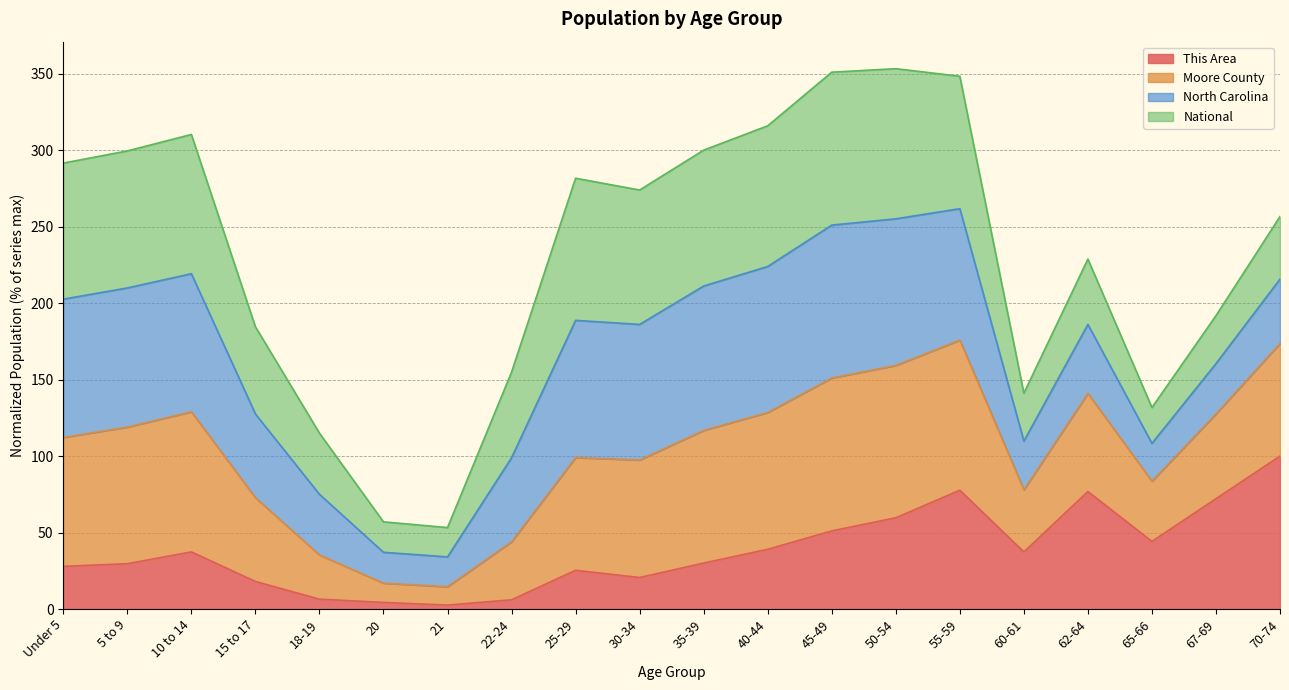

True or false: This Area and Moore County cross at least once.

False